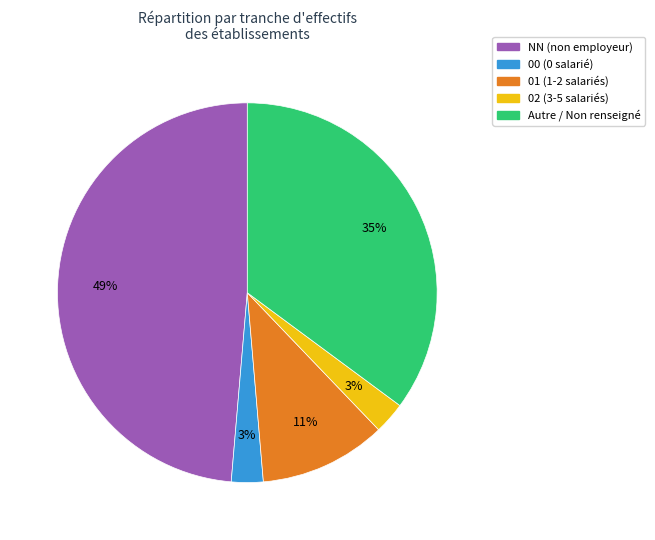

To the nearest percent, what is the difference between the largest and smallest slice percentages?

46%